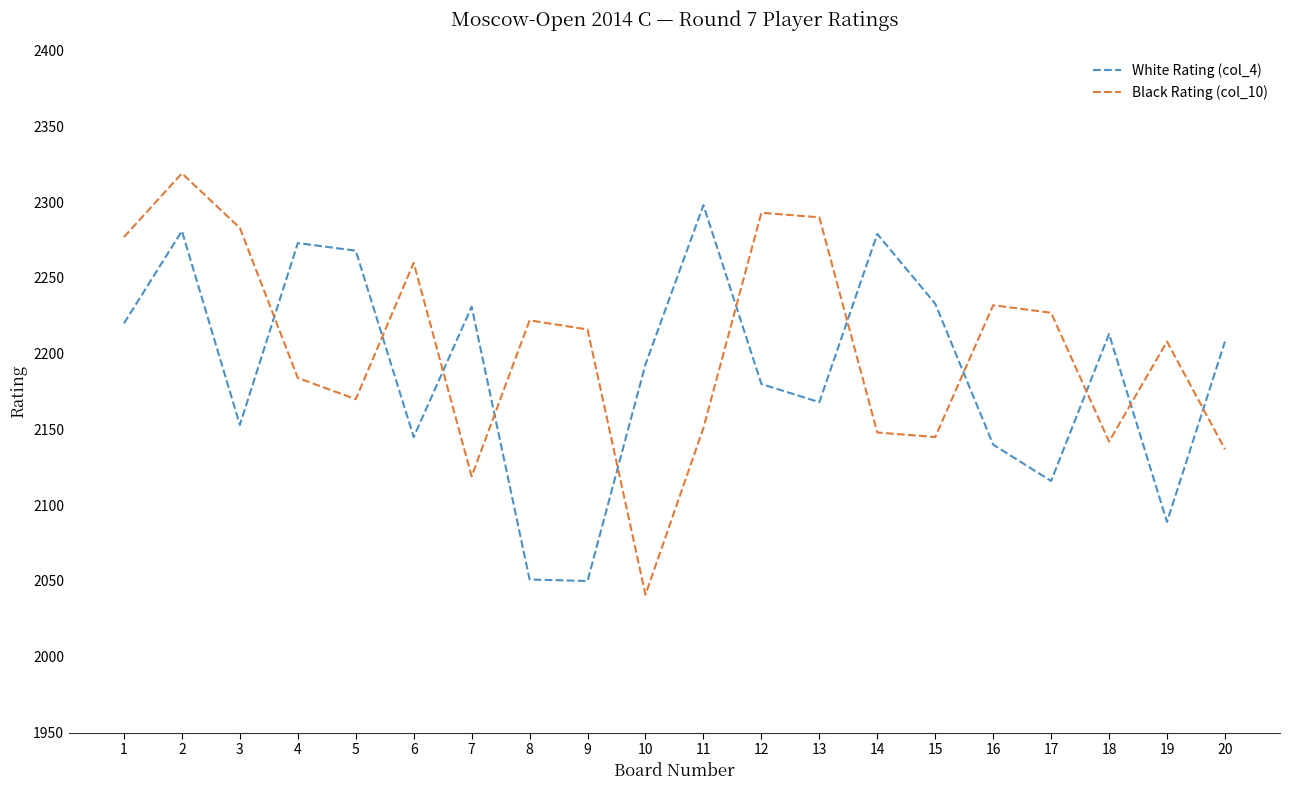

Between which two adjacent categories do White Rating (col_4) and Black Rating (col_10) first intersect?

3 and 4